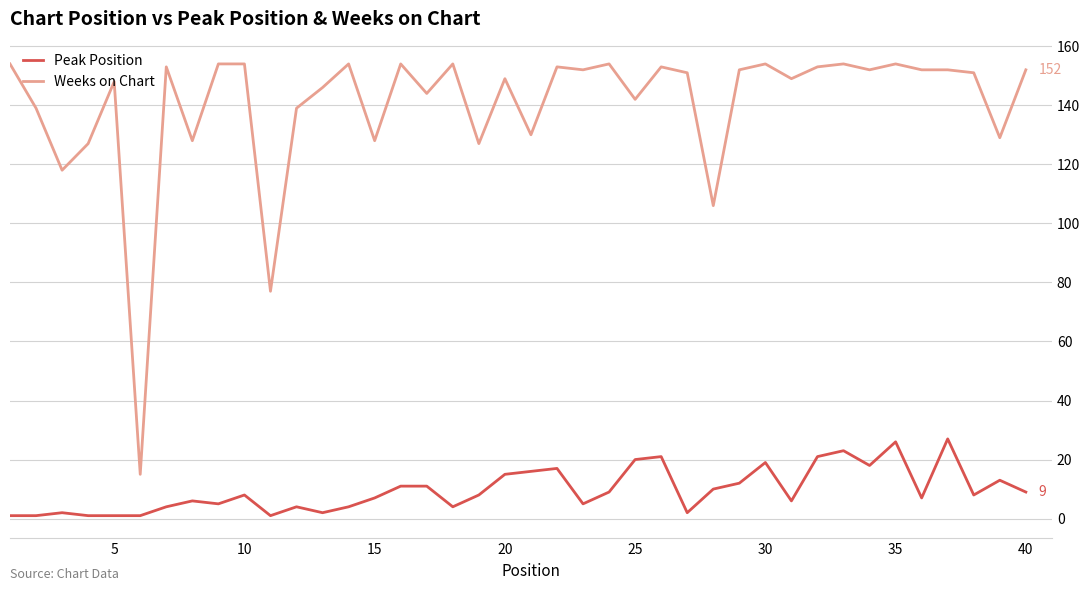

True or false: Peak Position and Weeks on Chart intersect in this chart.

False